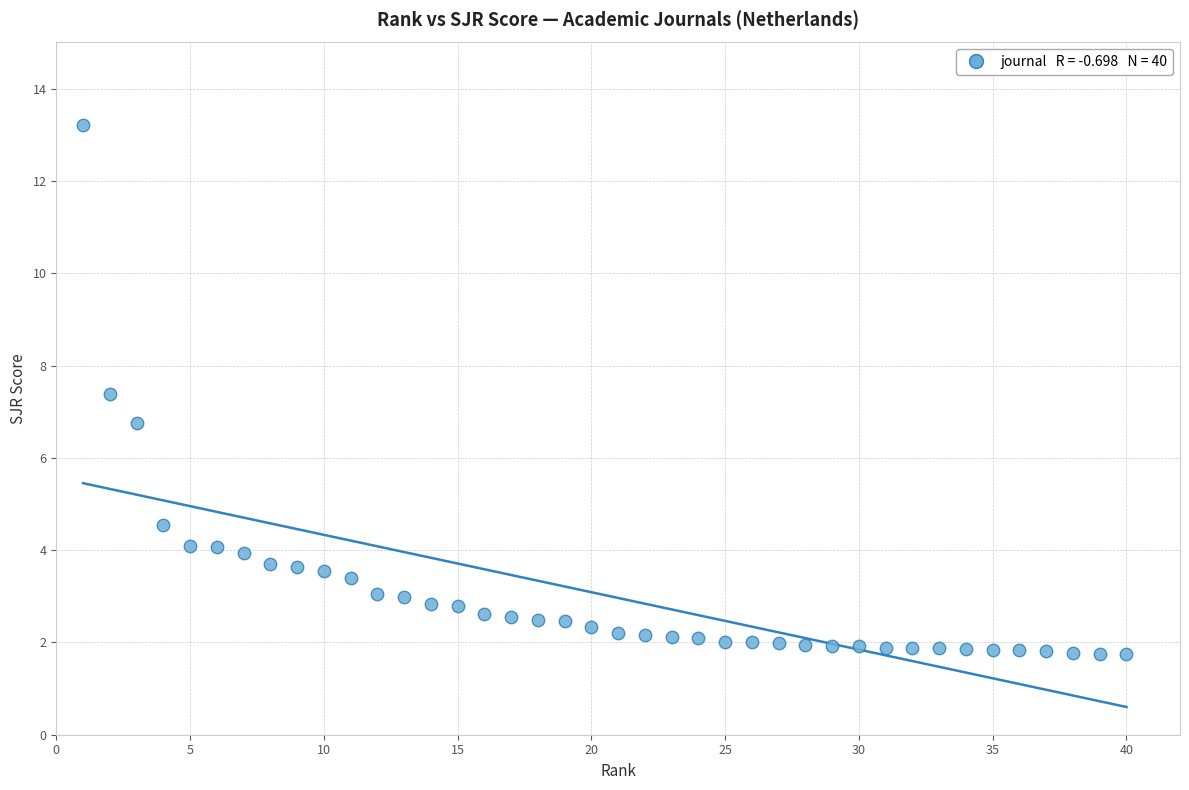

What is the range of X values (max minus min)?

39.0